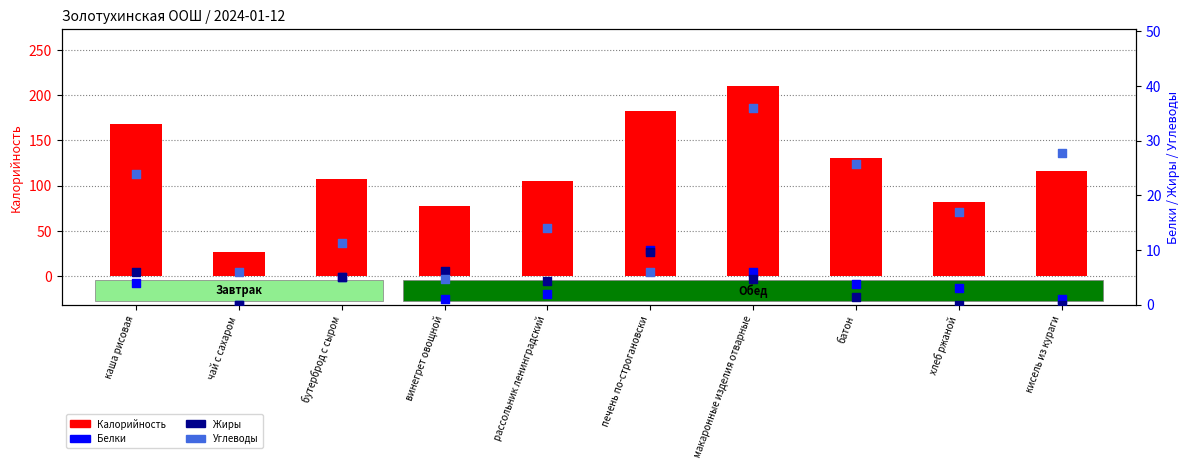

What are all the series names shown in the legend?

Калорийность, Белки, Жиры, Углеводы